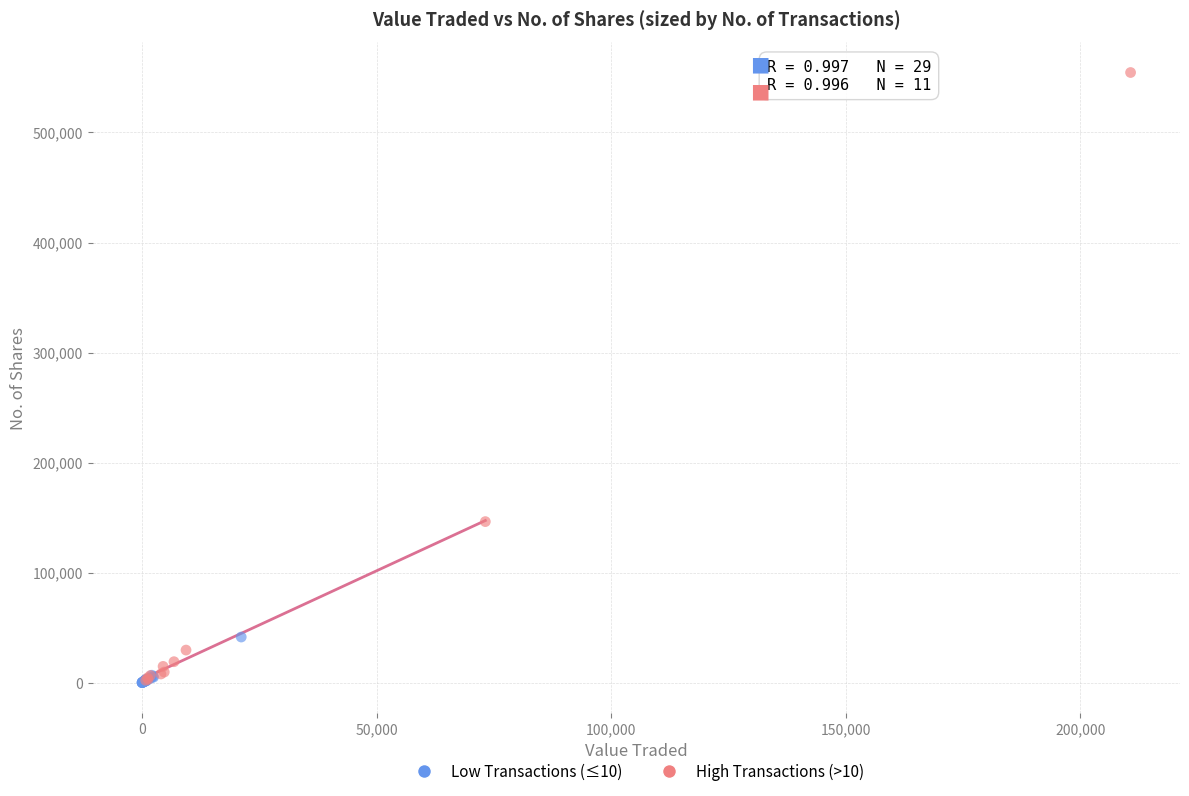

Which series contains the highest Y value?

High Transactions (>10)